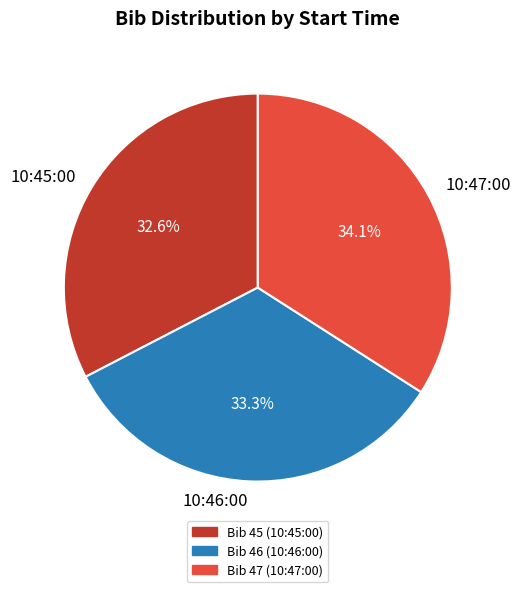

Which slice is the largest?

10:47:00